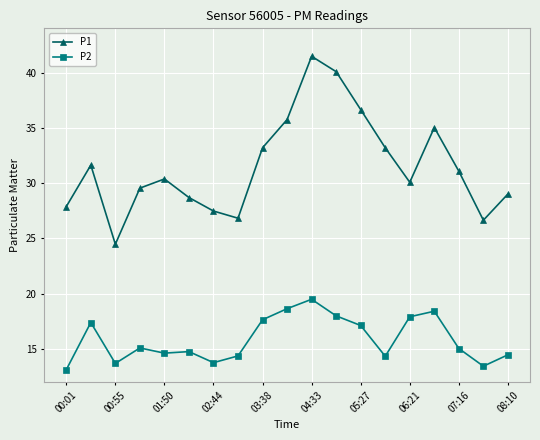

What is the maximum value for P2?

19.5